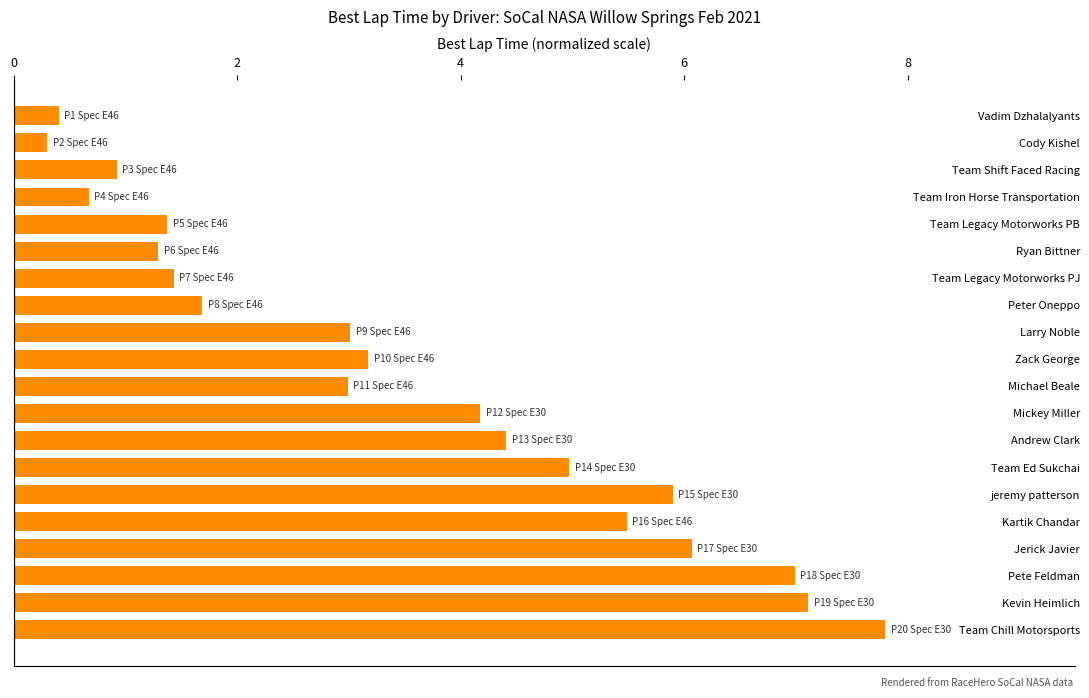

At which category does the chart reach its minimum across all series?

Cody Kishel